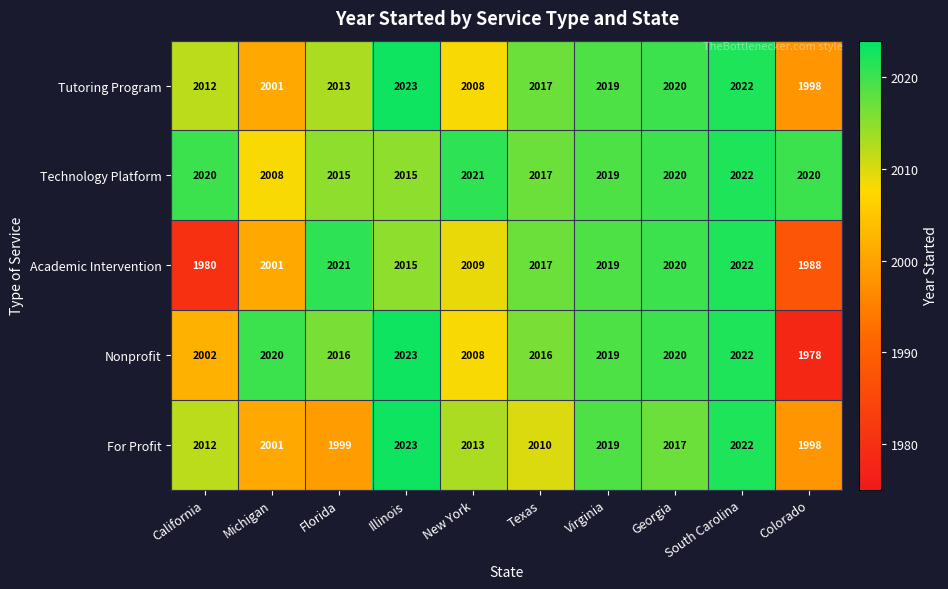

Which category has the highest value across all series?

Illinois